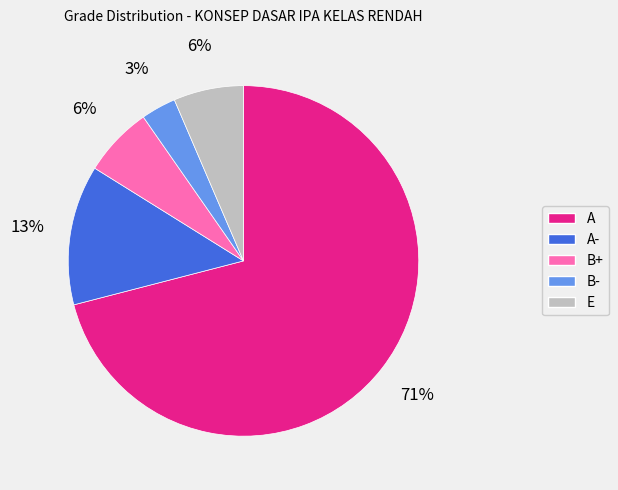

Is there any slice that represents more than half of the pie?

Yes